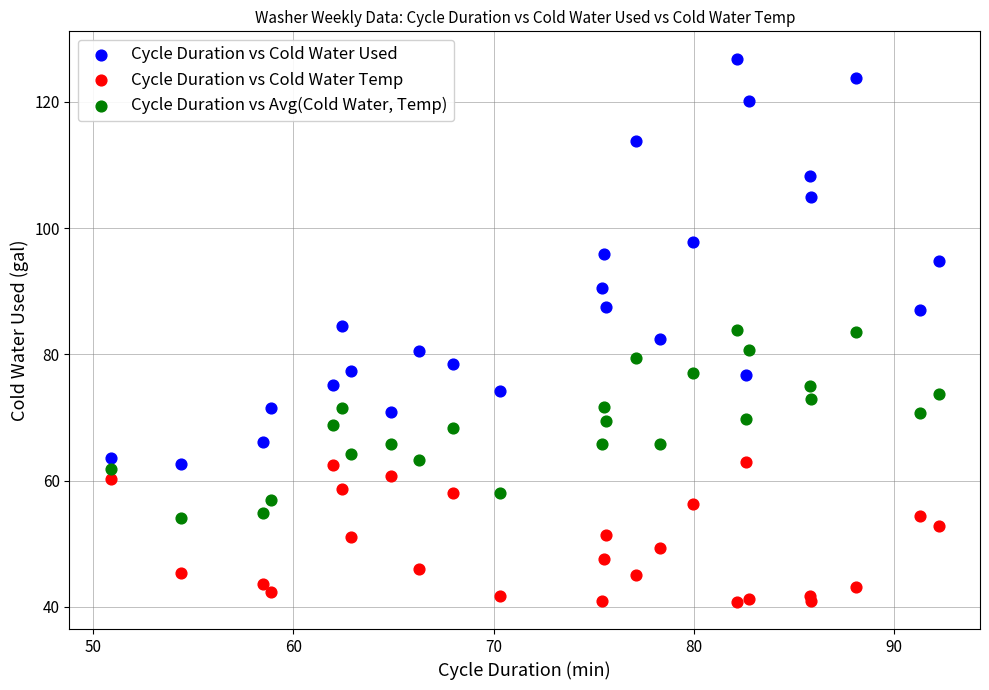

Which series reaches the maximum Y coordinate?

Cycle Duration vs Cold Water Used